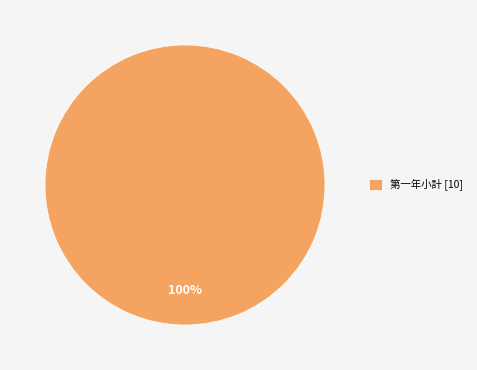

True or false: 第一年小計 [10] accounts for 87% of the total.

False